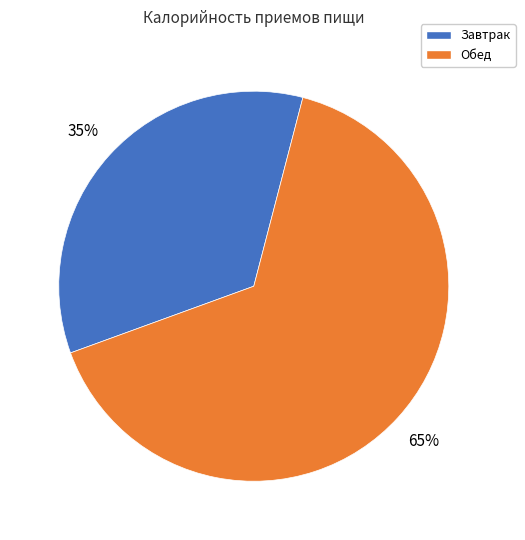

Does any single category account for the majority?

Yes